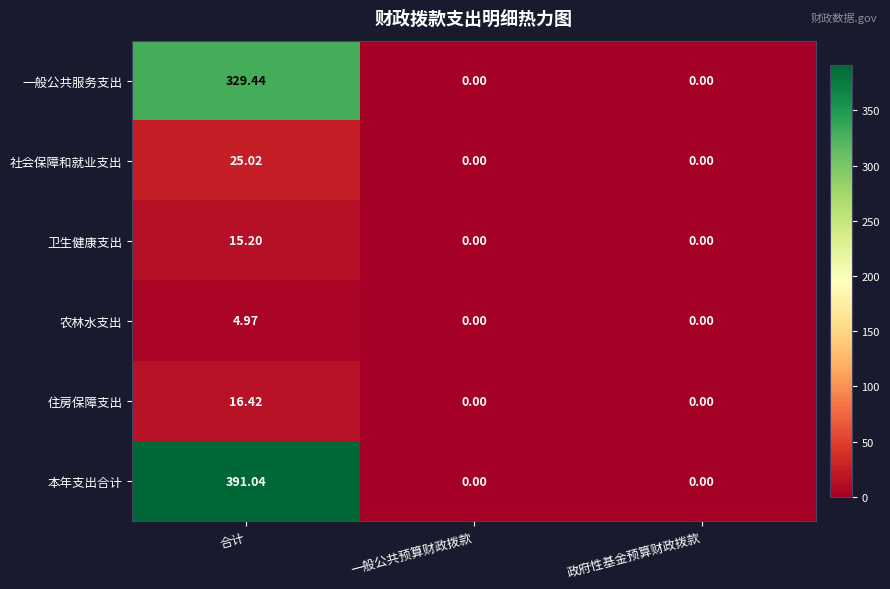

What is the spread (max minus min) of values at 合计?

386.1